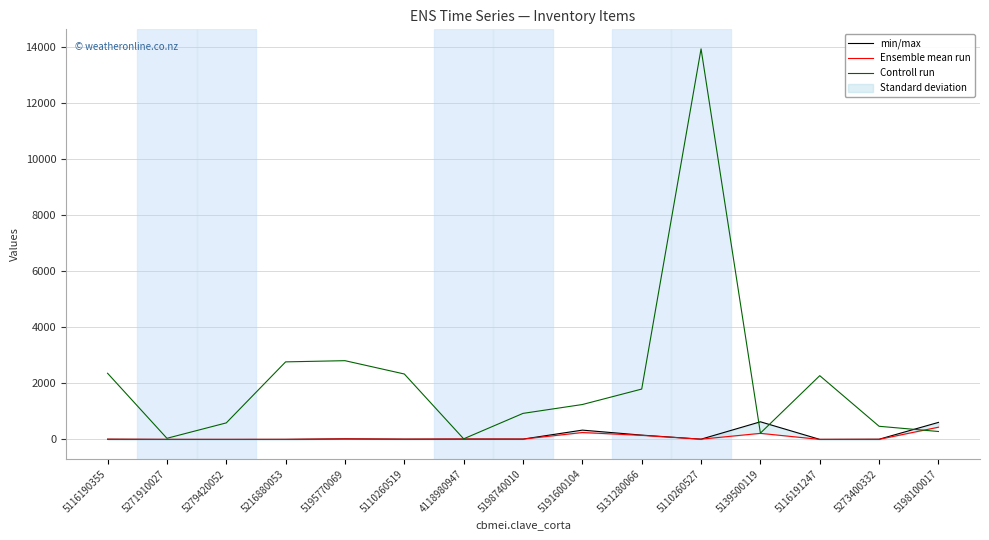

At which label is Ensemble mean run closest to 218?

5139500119